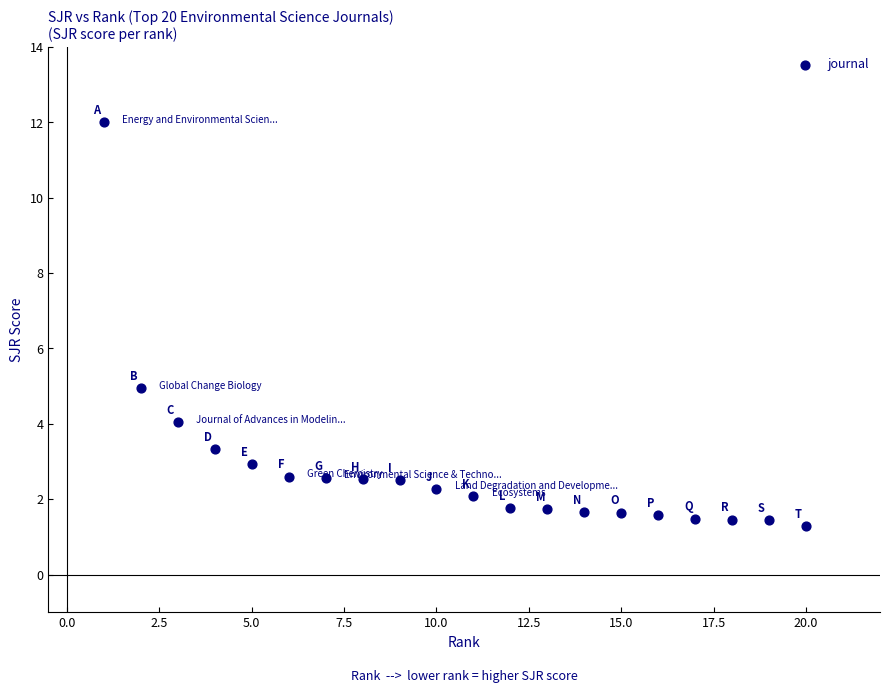

What is the range of X values (max minus min)?

19.0